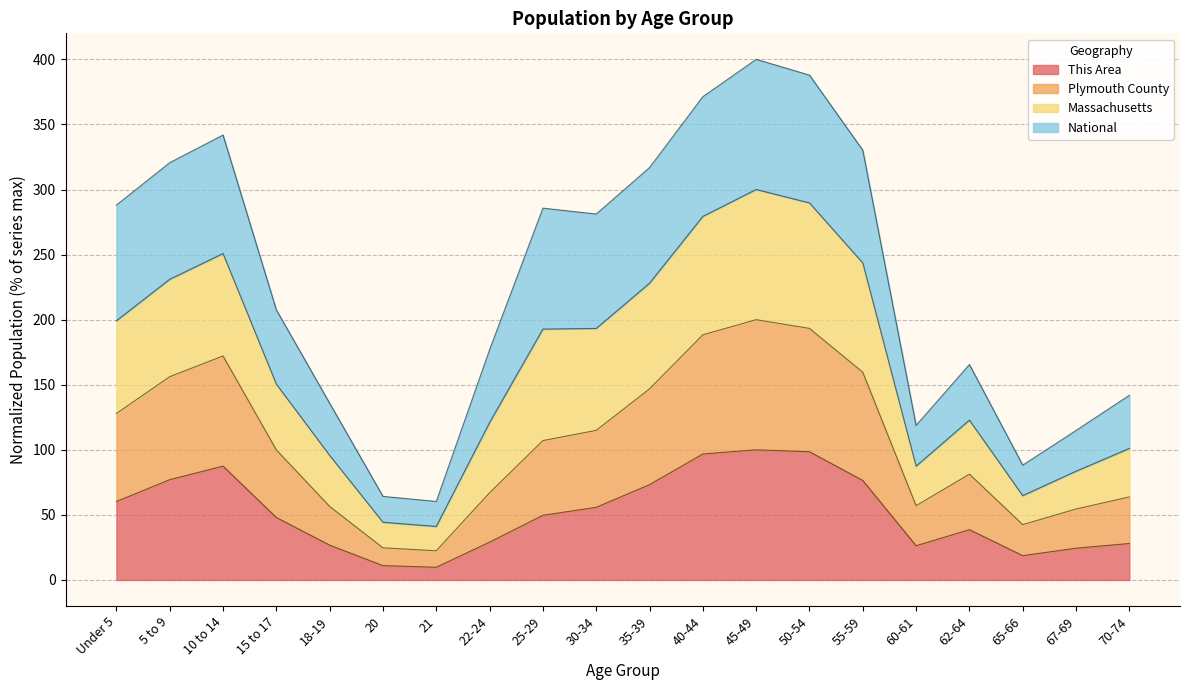

The value of Massachusetts at 15 to 17 is 46.6. True or false?

False